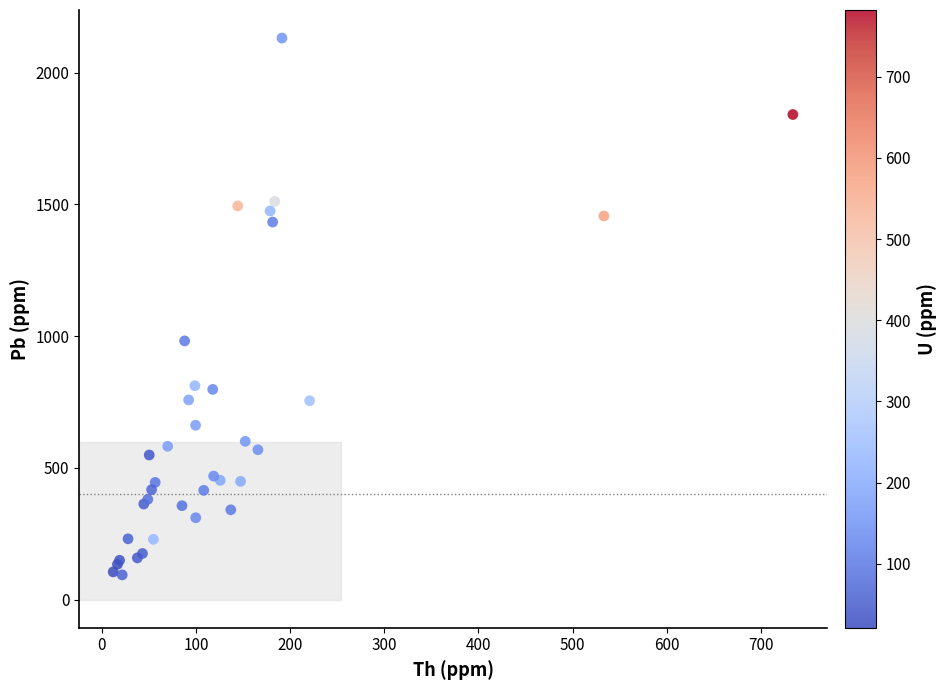

What Y value in the scatter plot is closest to 1112?

982.0